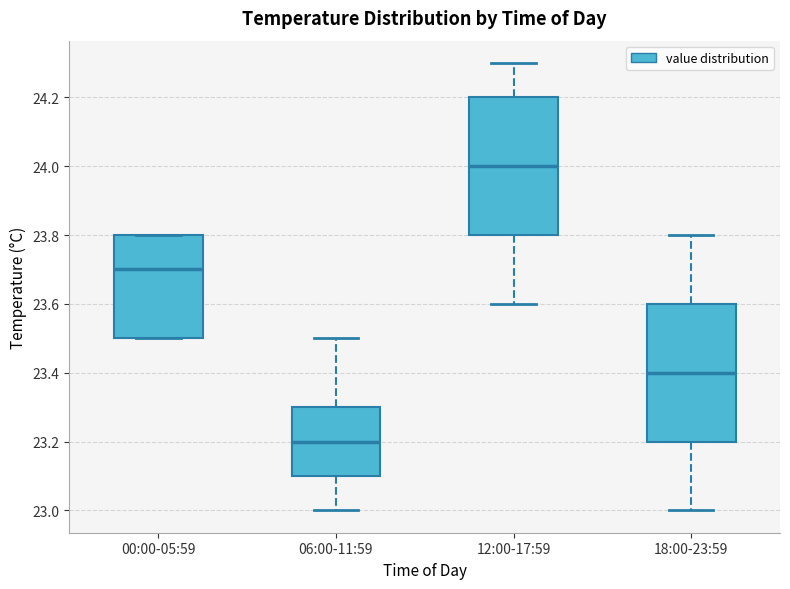

Reading left to right, read every box against the y-axis: the position of its median line, the range the box covers, and the ends of its whiskers. The values are not printed on the chart, so give them approximately, as read against the axis.

00:00-05:59: median 23.7, box 23.5 to 23.8, whiskers 23.5 to 23.8
06:00-11:59: median 23.2, box 23.1 to 23.3, whiskers 23.0 to 23.5
12:00-17:59: median 24.0, box 23.8 to 24.2, whiskers 23.6 to 24.3
18:00-23:59: median 23.4, box 23.2 to 23.6, whiskers 23.0 to 23.8